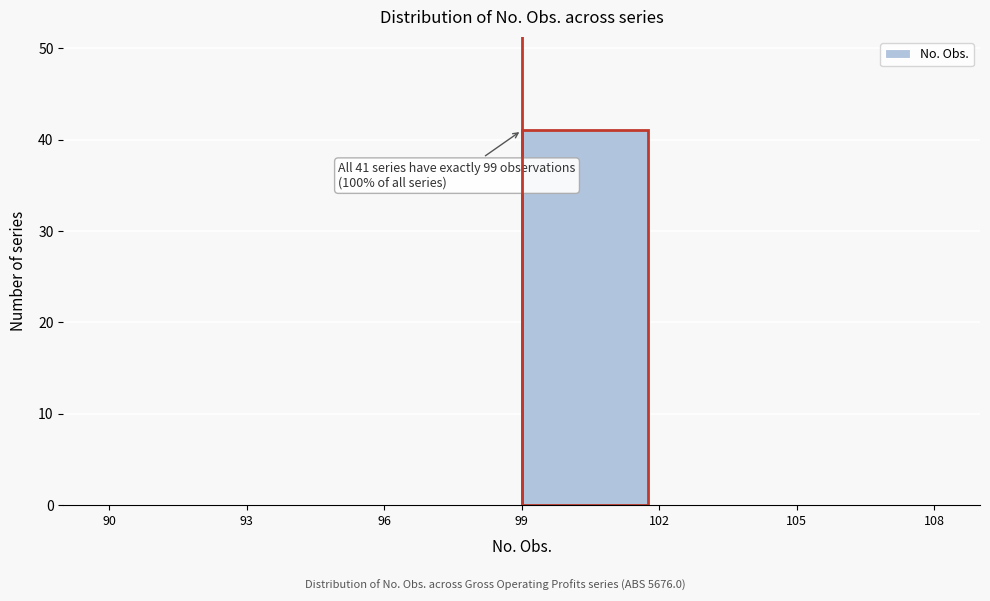

Over which range of the x-axis is the bar tallest?

99 to 102